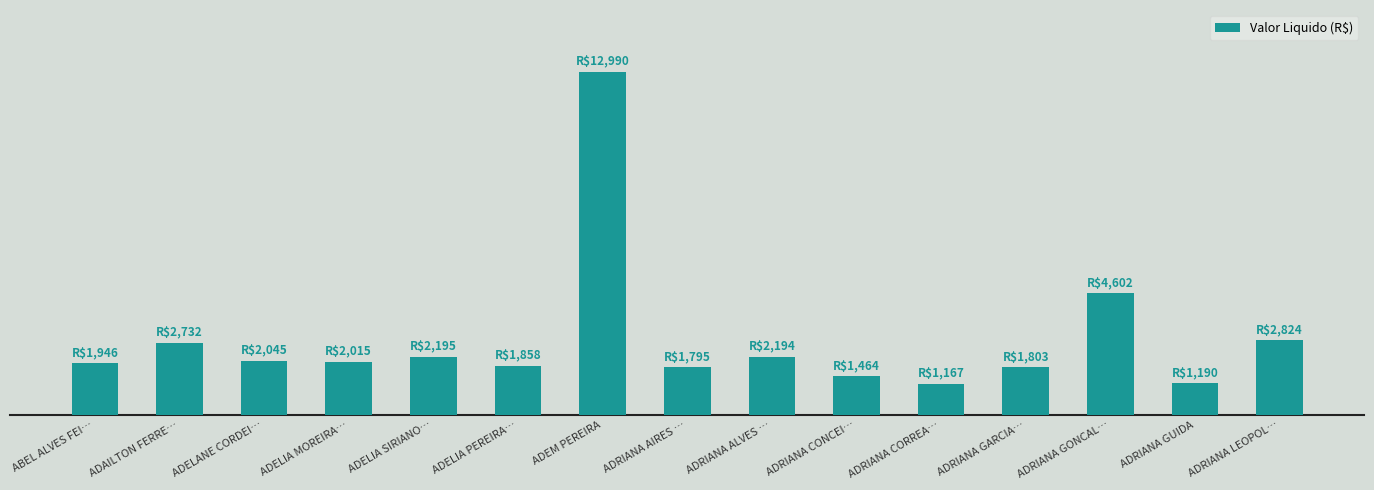

What is the change in value from ADELIA MOREIRA… to ADRIANA ALVES …?

+179.5